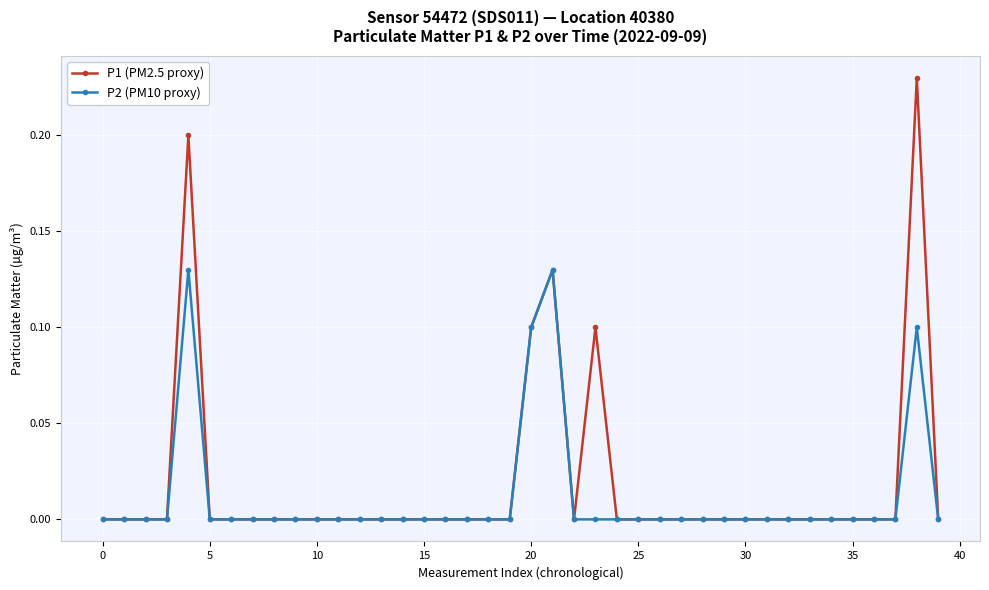

List the series in order of their overall mean, lowest first.

P2 (PM10 proxy), P1 (PM2.5 proxy)